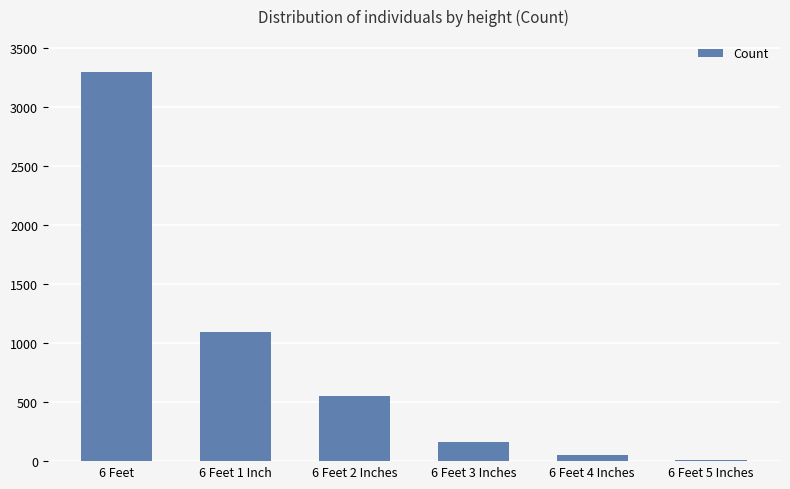

Which label corresponds to the largest value in the chart?

6 Feet